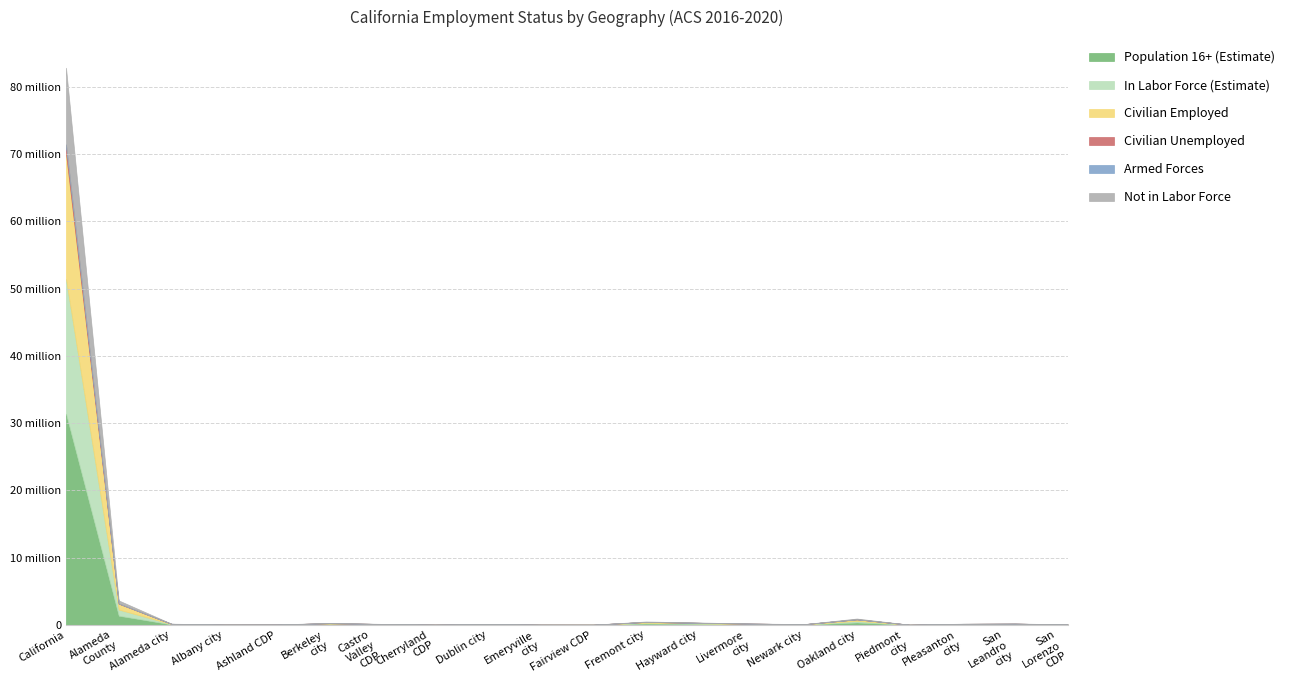

What is the difference between the maximum and minimum values in the Not in Labor Force series?

11384382